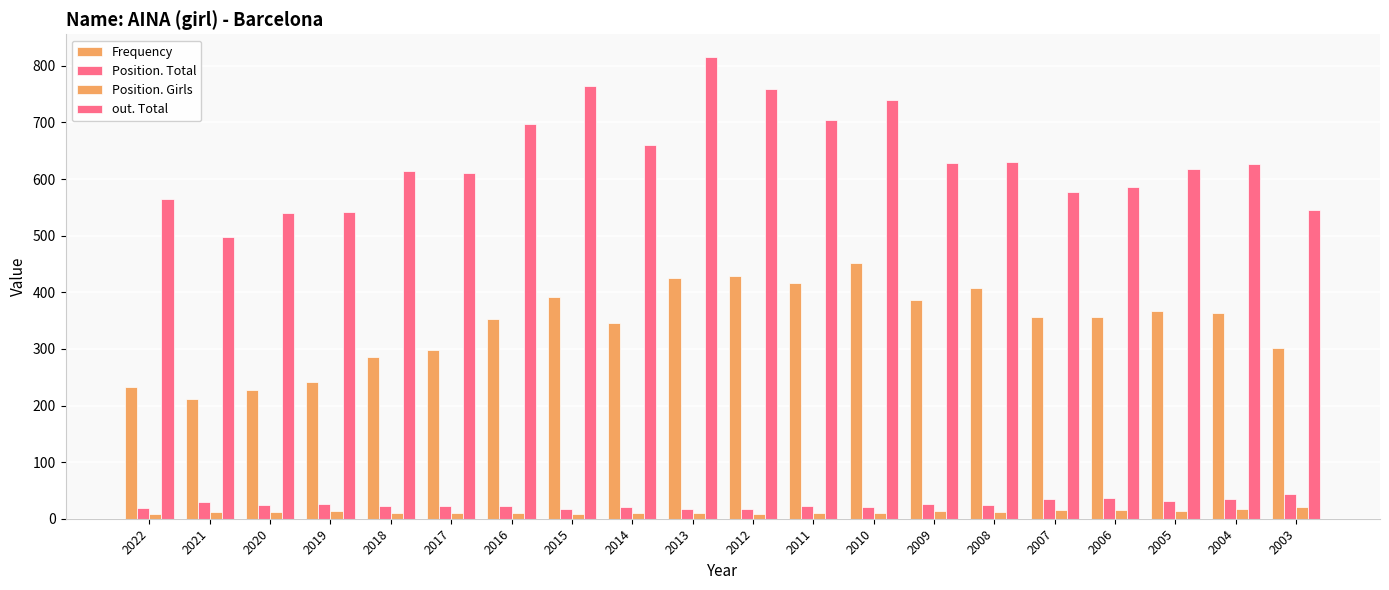

How many groups of bars are there?

20